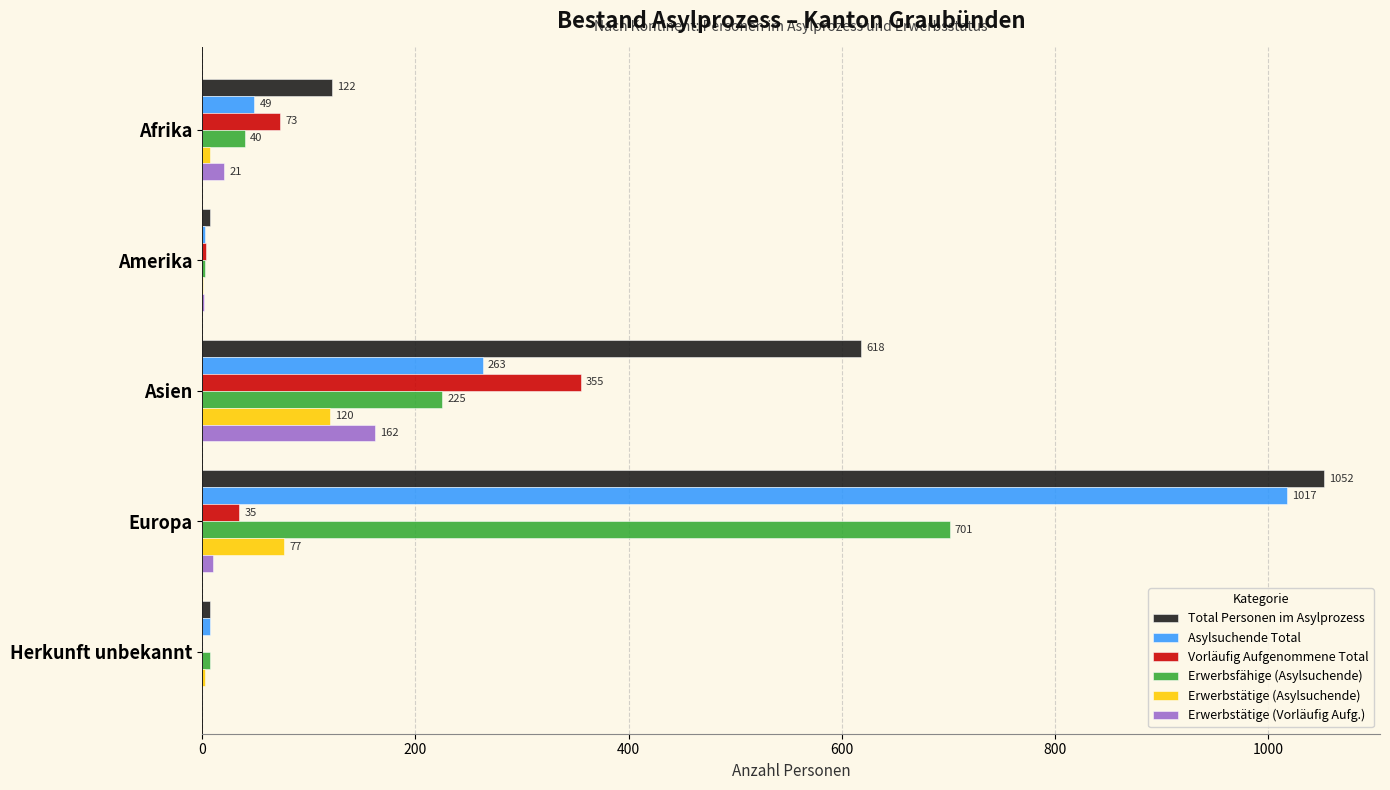

What is the sum of all Vorläufig Aufgenommene Total values?

467